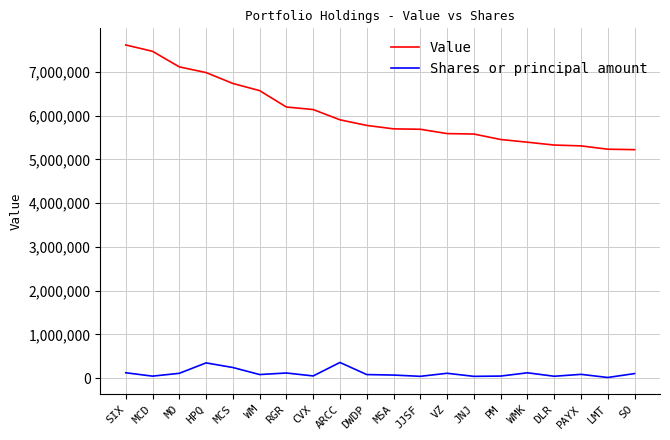

What is the maximum value shown in the chart?

7618000